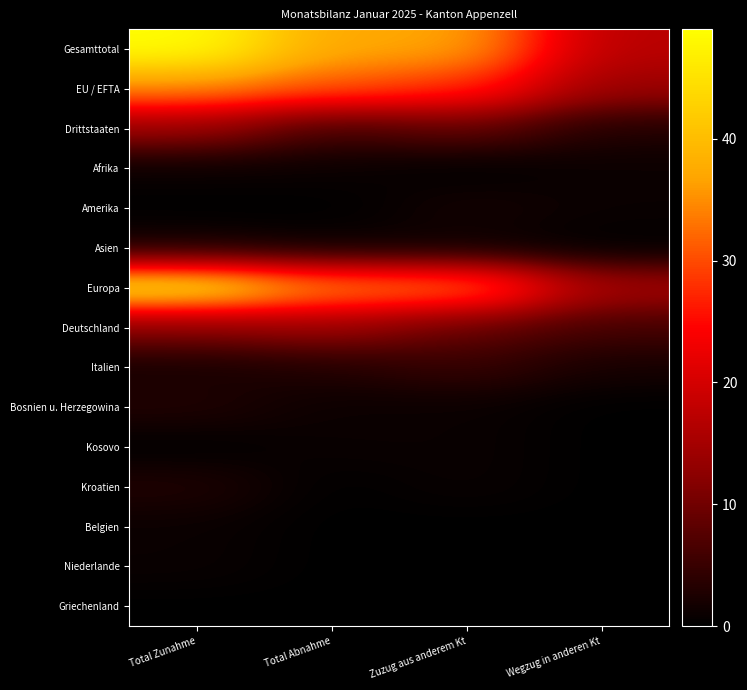

Which series has the largest range (max minus min)?

Gesamttotal